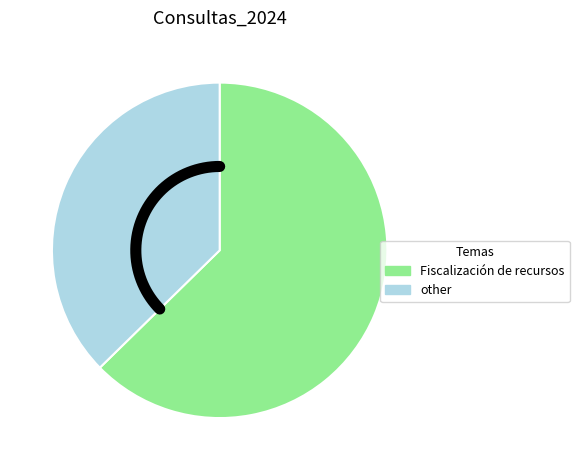

Which category has the biggest portion of the pie?

Fiscalización de los recursos de los partidos políticos